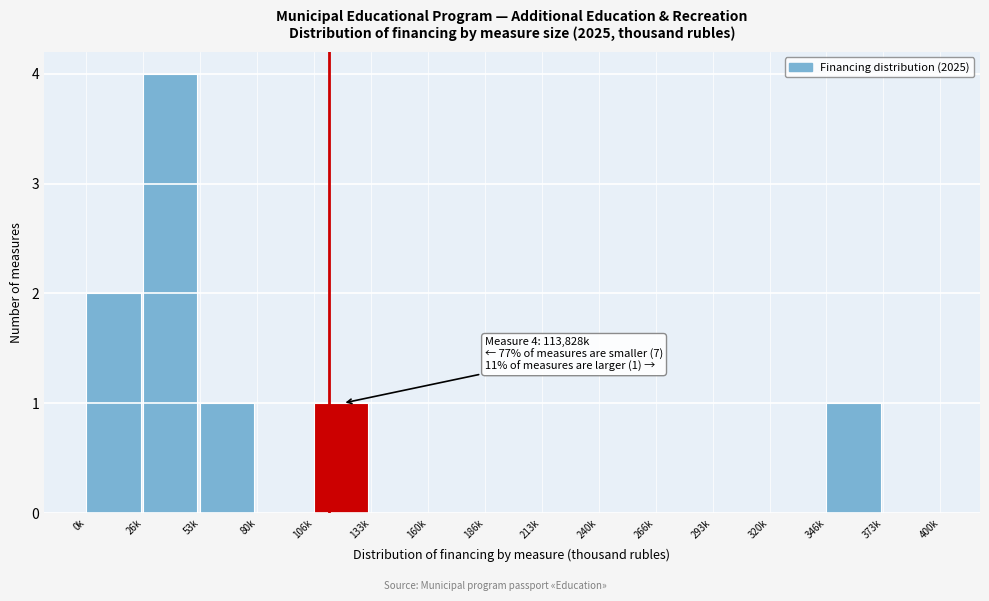

Reading left to right, what are all the values shown in this chart?

0k=2	26k=4	53k=1	80k=0	106k=1	133k=0	160k=0	186k=0	213k=0	240k=0	266k=0	293k=0	320k=0	346k=1	373k=0